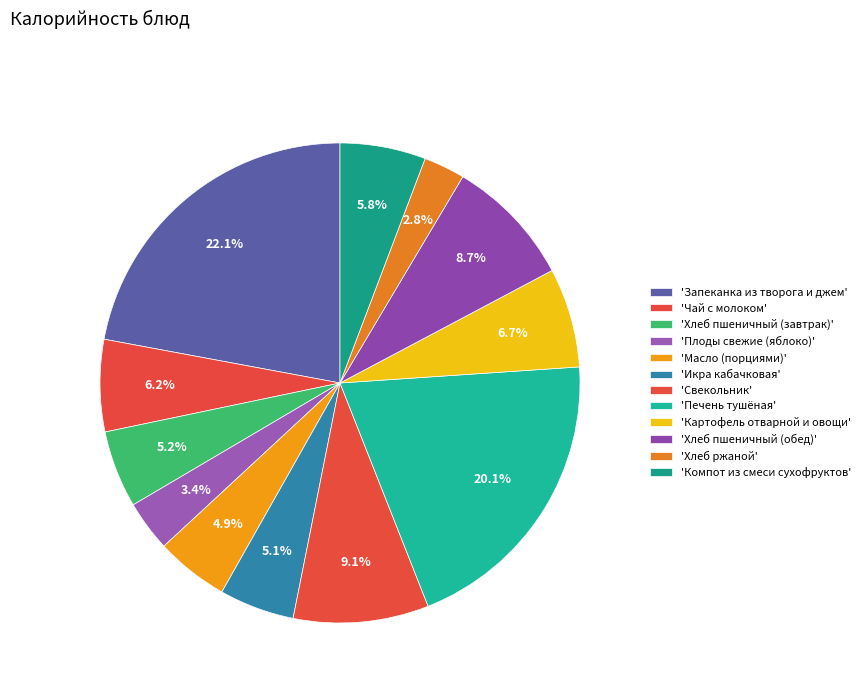

Rank the categories by value from lowest to highest.

Хлеб ржаной, Плоды свежие (яблоко), Масло (порциями), Икра кабачковая, Хлеб пшеничный (завтрак), Компот из смеси сухофруктов, Чай с молоком, Картофель отварной и овощи, Хлеб пшеничный (обед), Свекольник, Печень тушёная, Запеканка из творога и джем